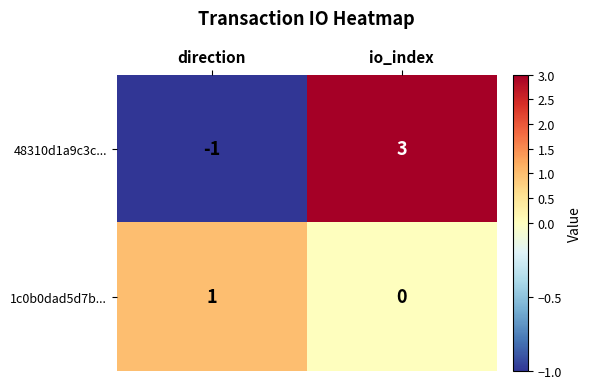

List the series in order of their peak value, lowest first.

1c0b0dad5d7b..., 48310d1a9c3c...